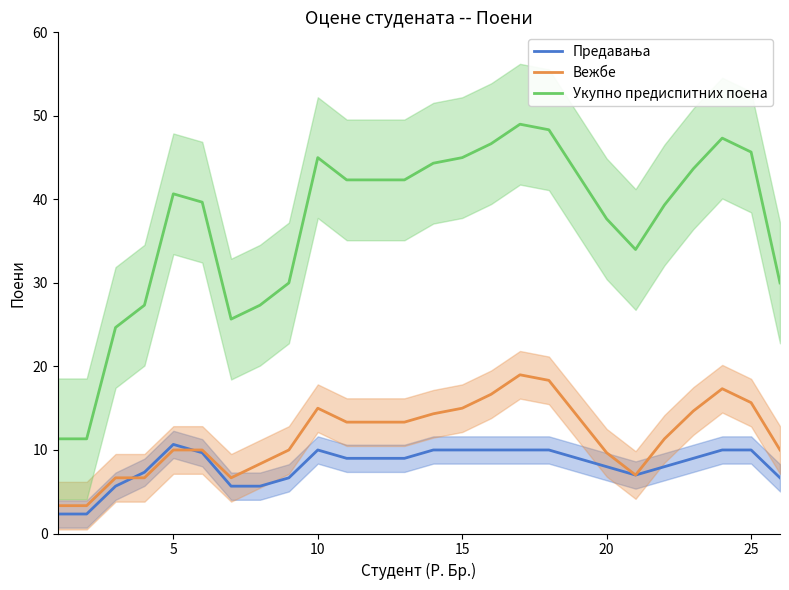

What is the minimum value shown in the chart?

2.3